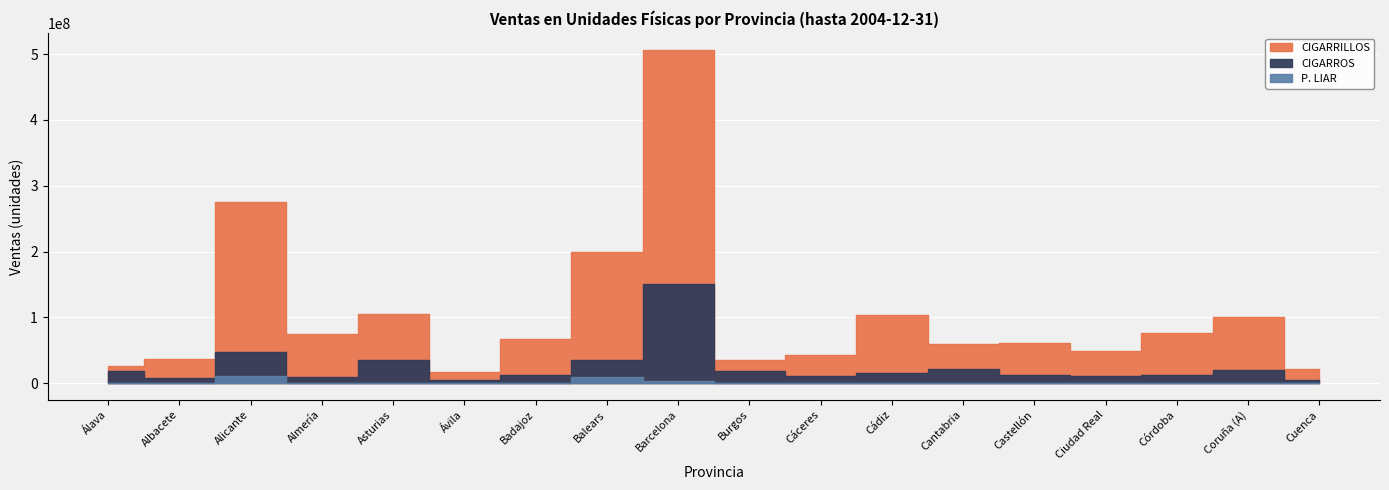

Which series has the largest range (max minus min)?

CIGARRILLOS